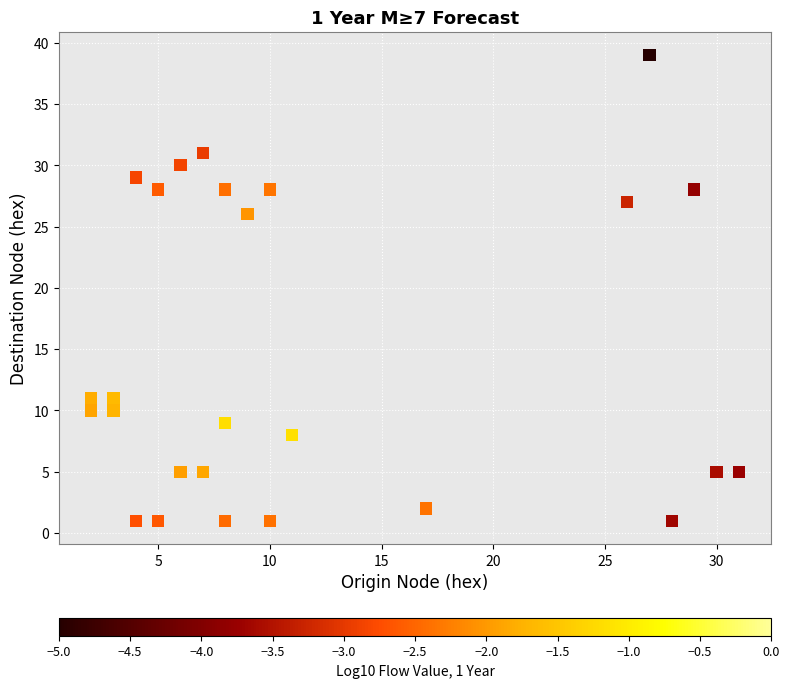

What is the range of Y values (max minus min)?

38